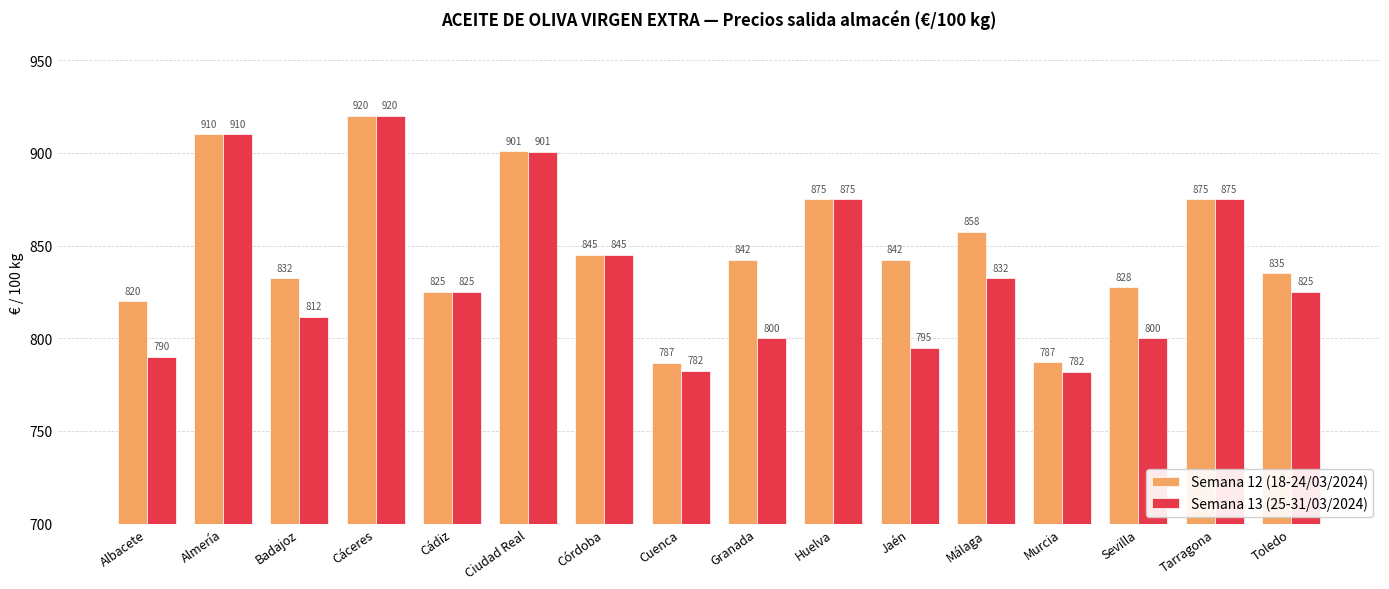

List the series in order of their overall mean, lowest first.

Semana 13 (25-31/03/2024), Semana 12 (18-24/03/2024)